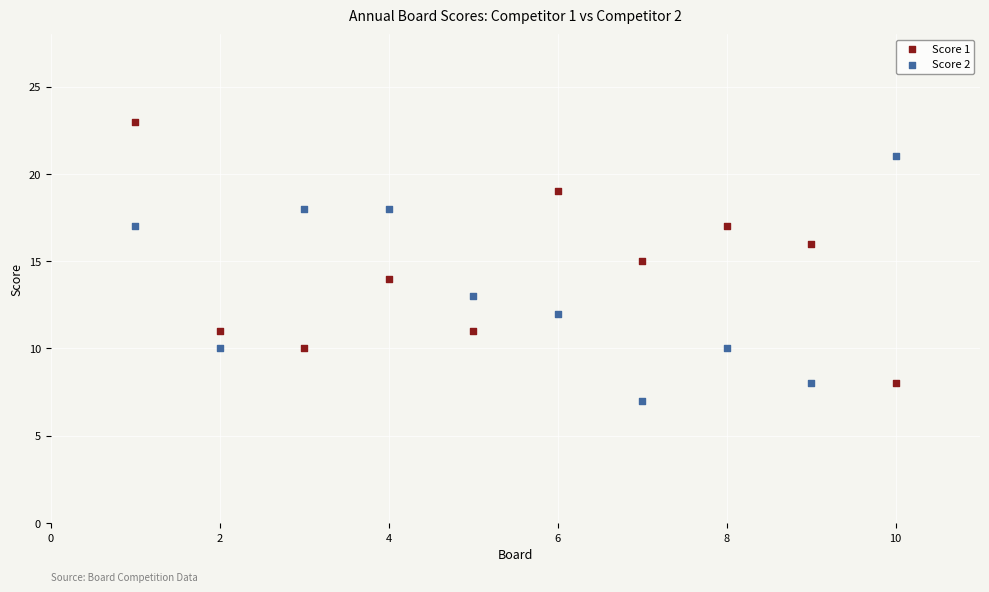

Which series has the largest Y range (max minus min)?

Score 1